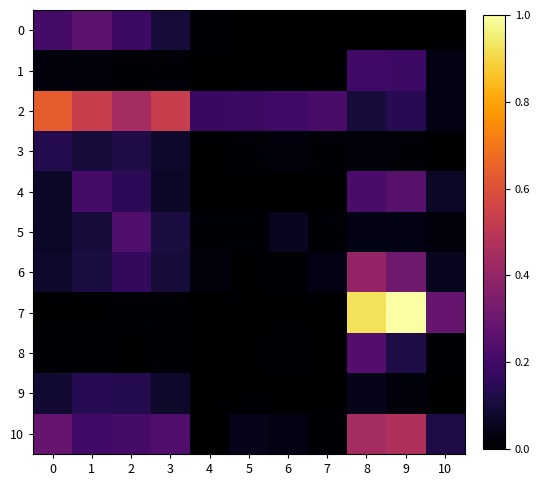

At which category does the chart reach its minimum across all series?

5